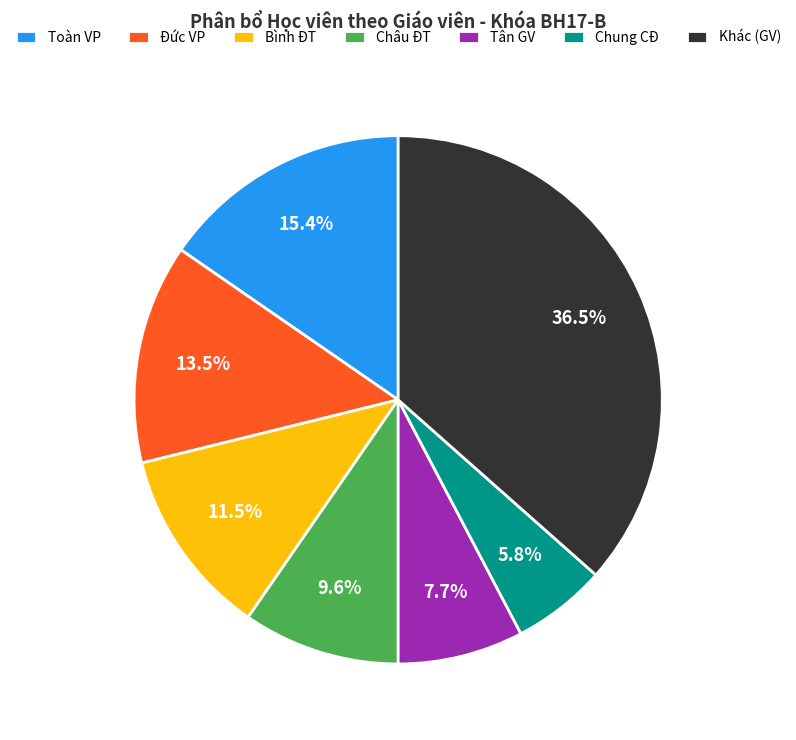

Is there a majority slice in this chart?

No